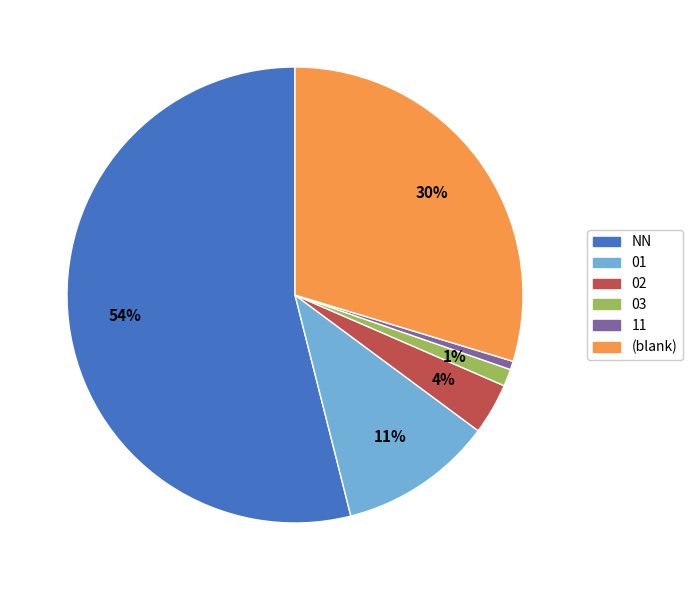

Does any single category account for the majority?

Yes